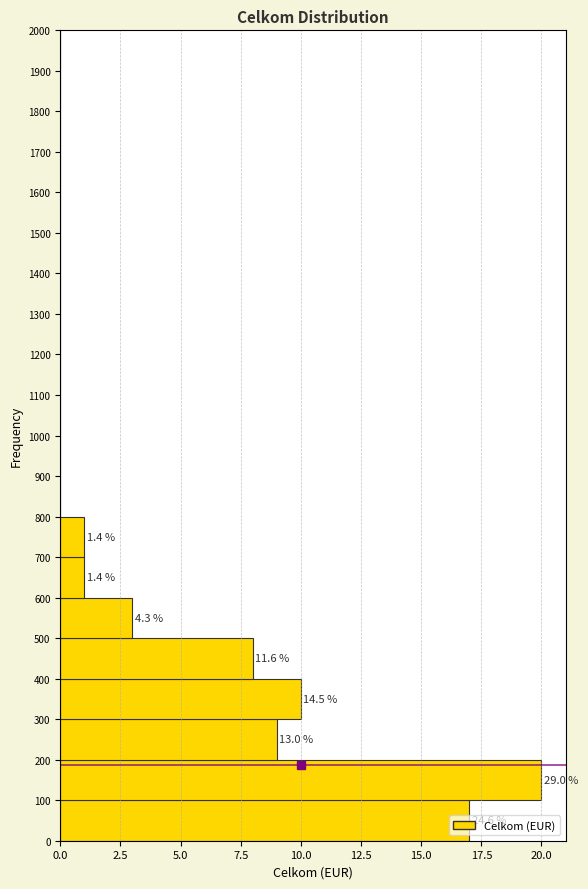

Over which range of the y-axis is the bar longest?

100 to 200